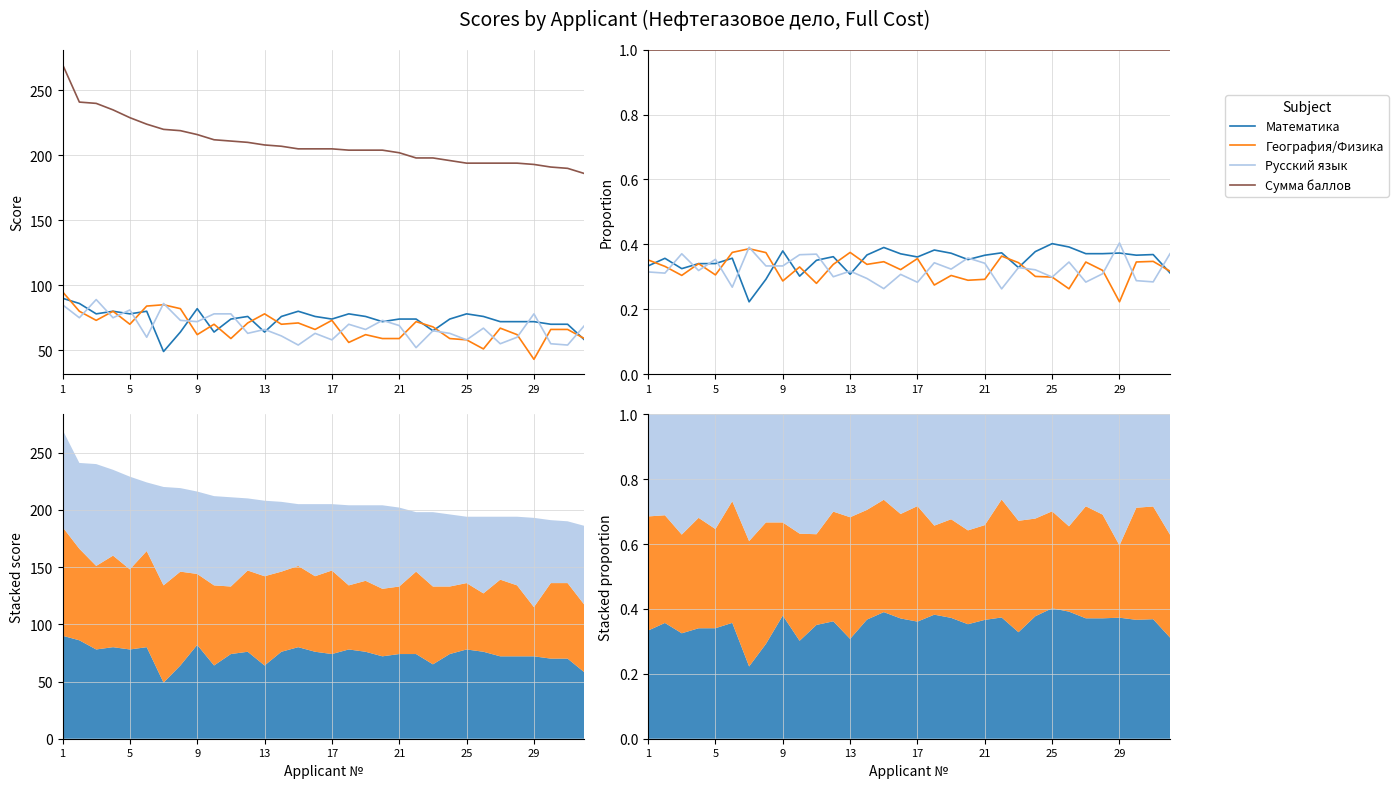

True or false: Сумма баллов and Математика cross at least once.

False